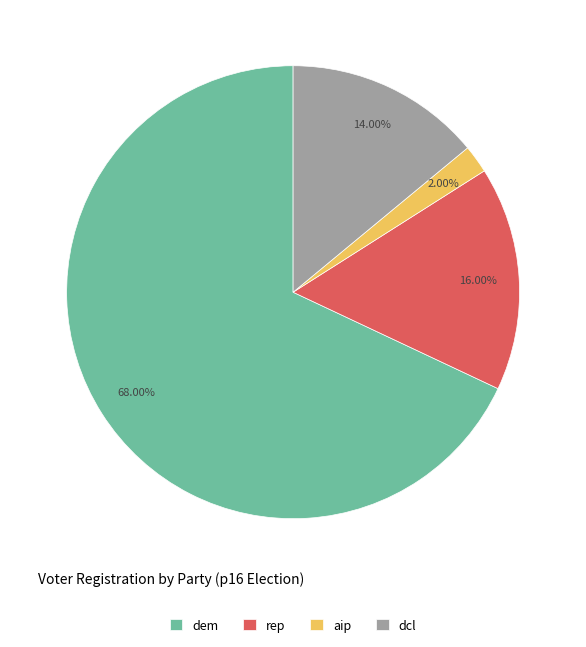

Is the sum of dcl and aip greater than half?

No